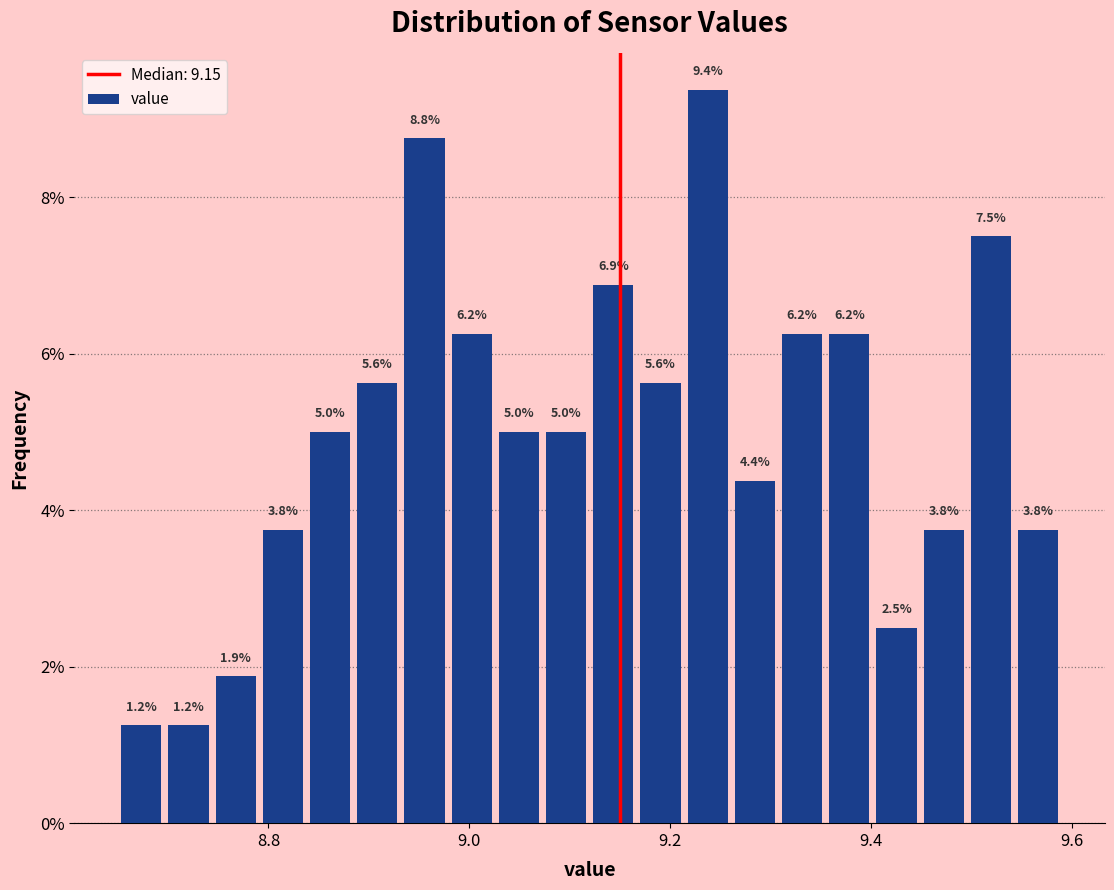

Around what value on the x-axis is the tallest bar? Give the approximate position of its centre, as read against the axis.

9.24